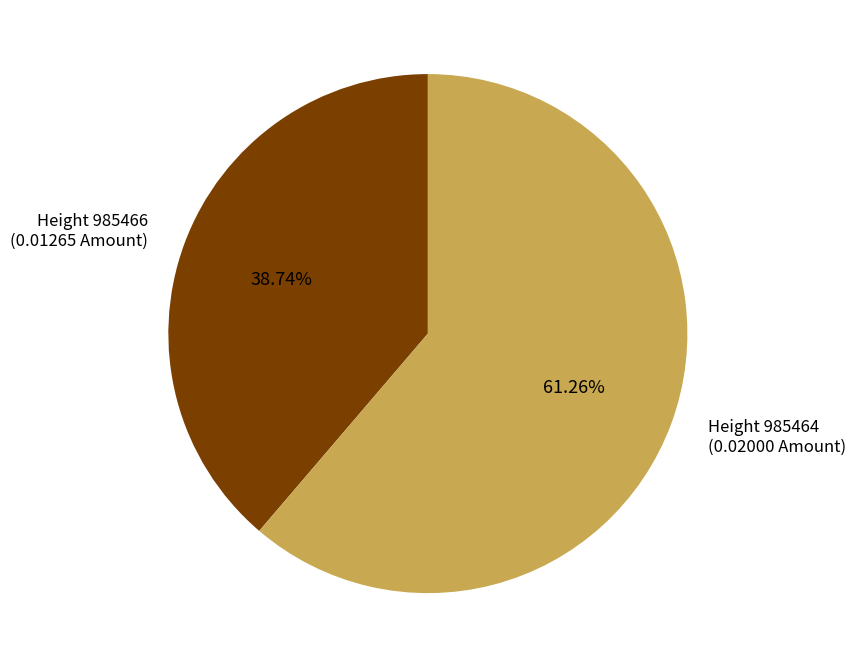

What is the smallest slice in the pie chart?

Height 985466 (0.01265 Amount)